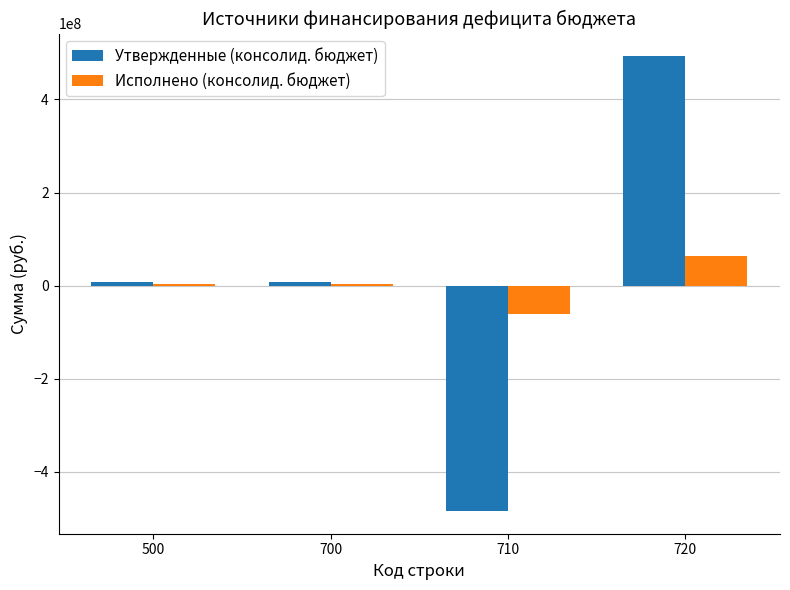

What is the spread (max minus min) of values at 710?

422678211.1